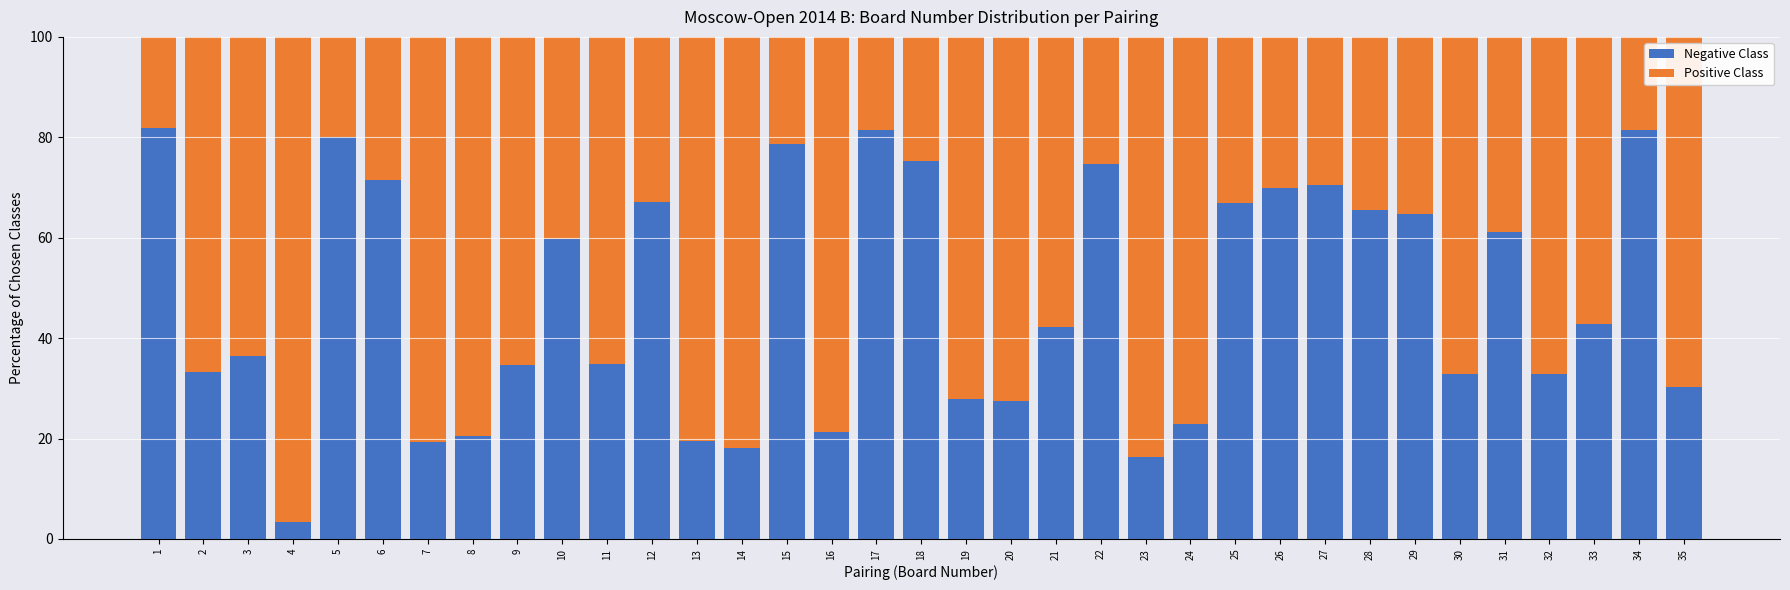

What is the difference between the second highest and second lowest values in the Negative Class series?

65.1